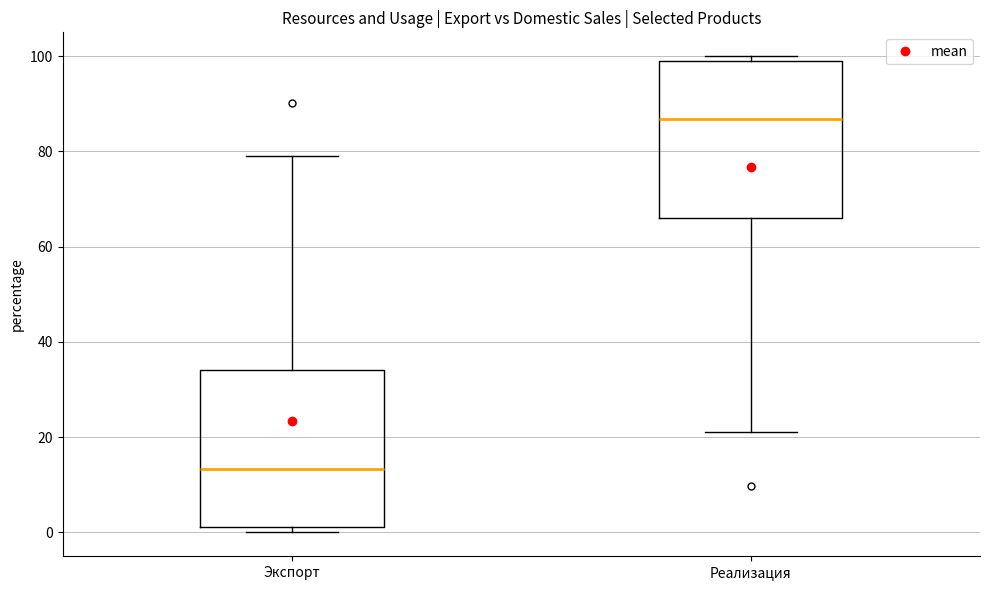

Reading left to right, read every box against the y-axis: the position of its median line, the range the box covers, and the ends of its whiskers. The values are not printed on the chart, so give them approximately, as read against the axis.

Экспорт: median 14, box 2 to 34, whiskers 0 to 80
Реализация: median 86, box 66 to 98, whiskers 20 to 100